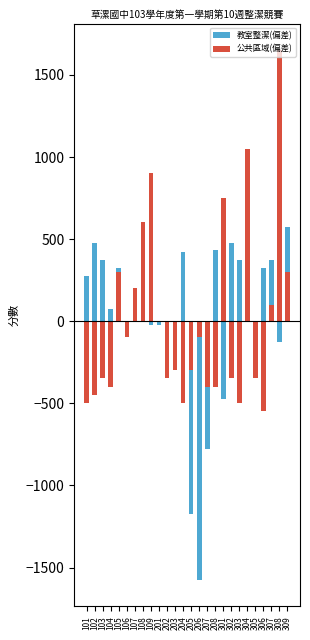

Is it true that 教室整潔(偏差) equals 474.6 at 102?

True